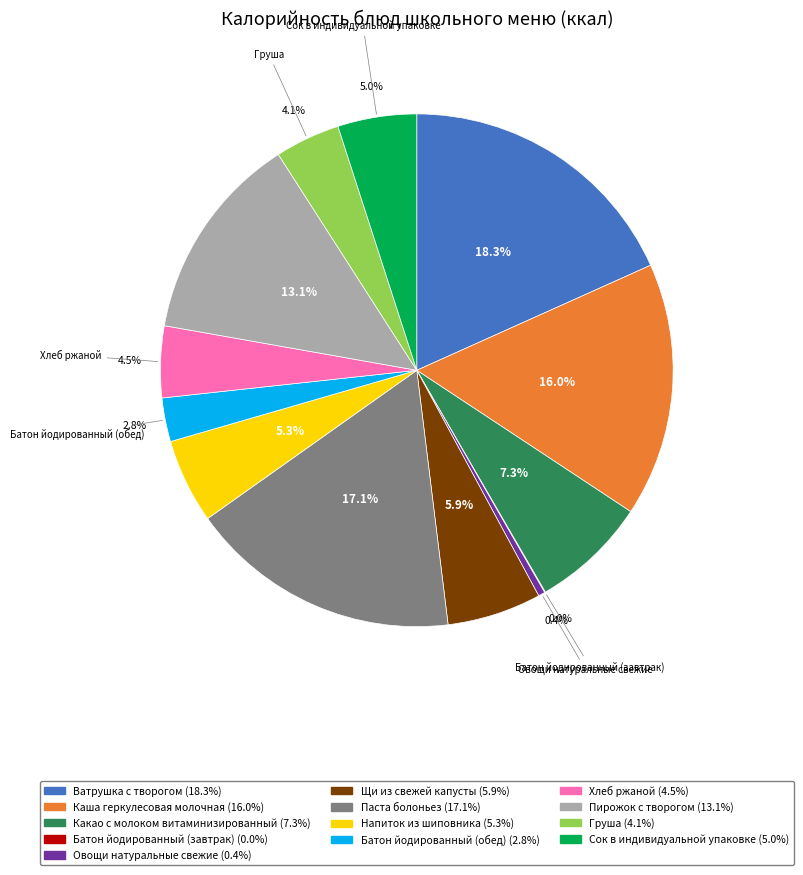

What percentage is the Ватрушка с творогом slice, to the nearest percent?

18%